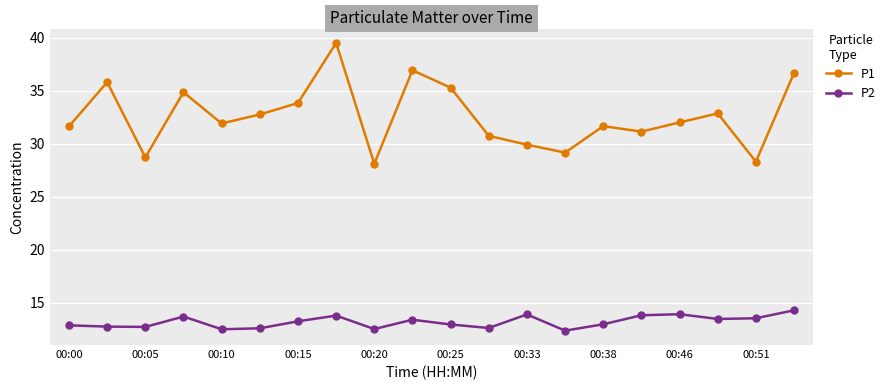

What is the sum of all P2 values?

263.5